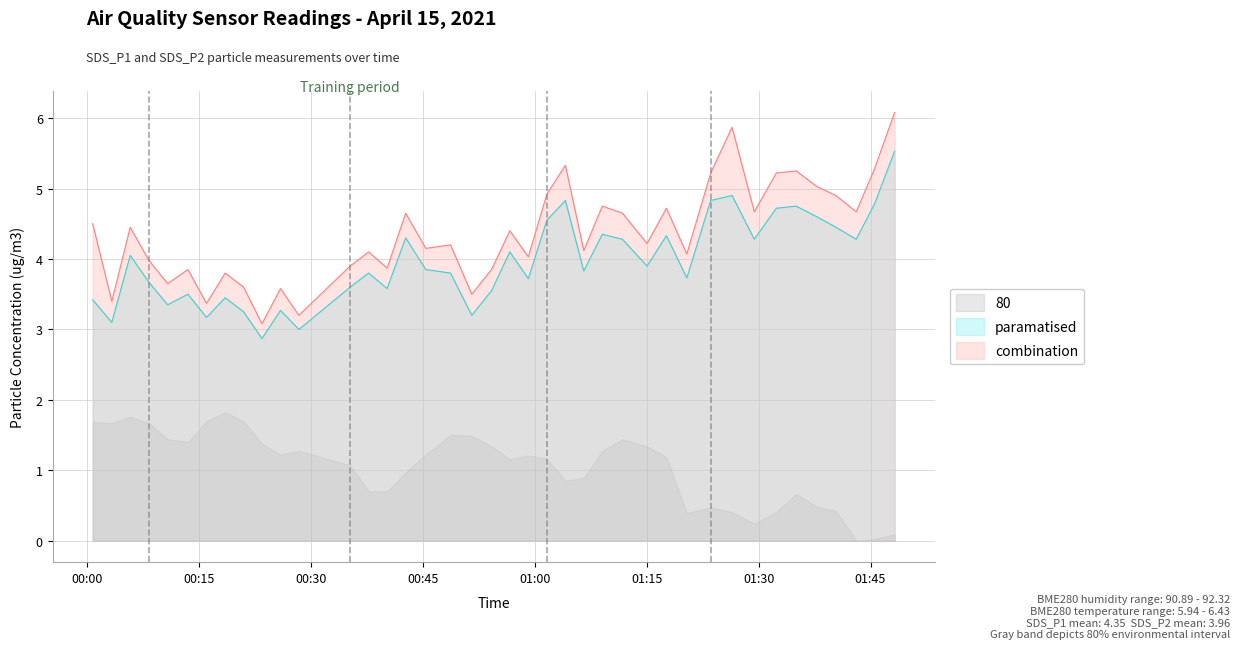

What is the label of the 17th point from the right?

2021/04/15 01:04:05